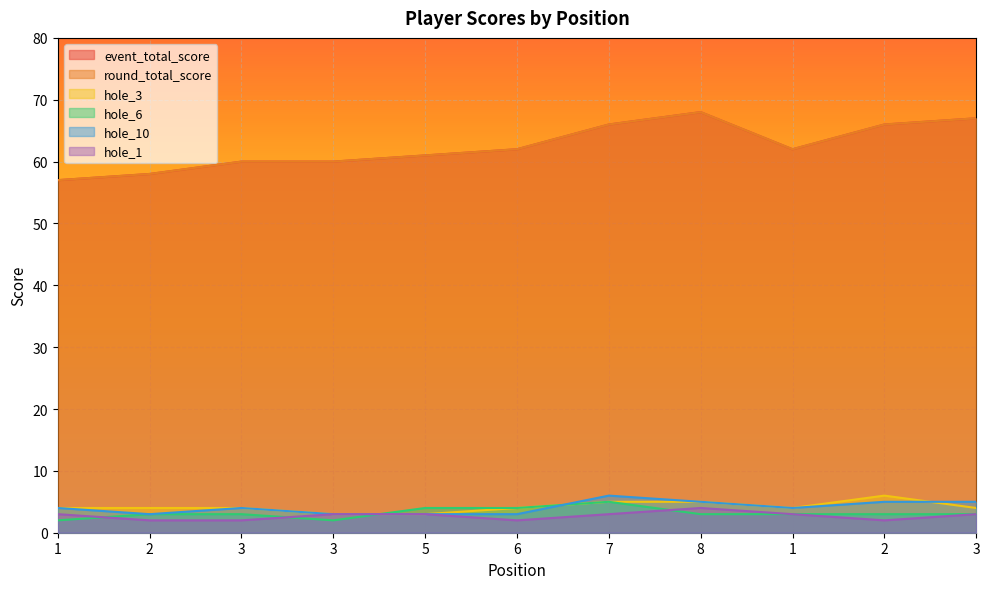

True or false: round_total_score has more than 2 interior local peaks.

False